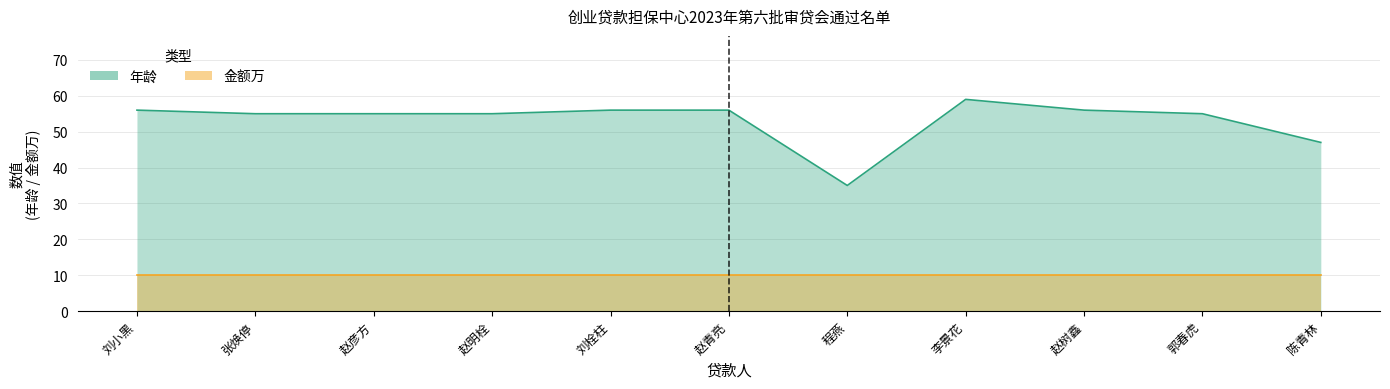

Reading left to right, extract all data points from this chart.

56	55	55	55	56	56	35	59	56	55	47